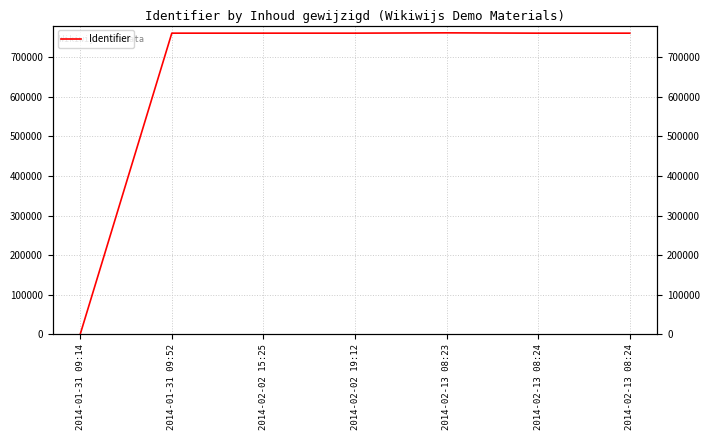

What is the sum of all values?

4565480